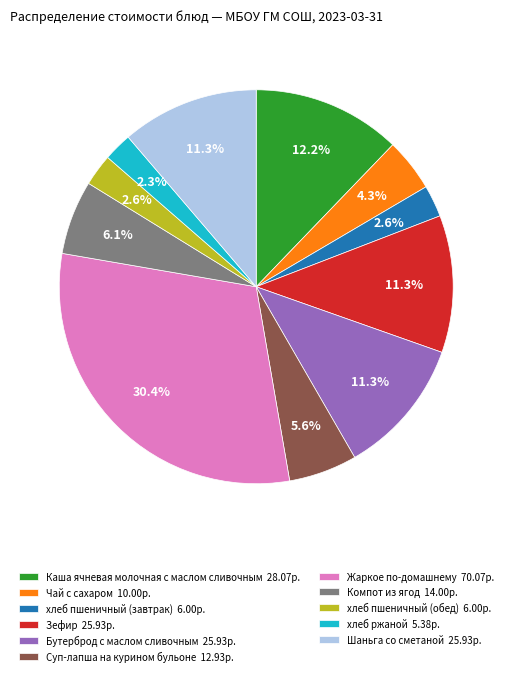

Between Чай с сахаром and Жаркое по-домашнему, which is larger?

Жаркое по-домашнему